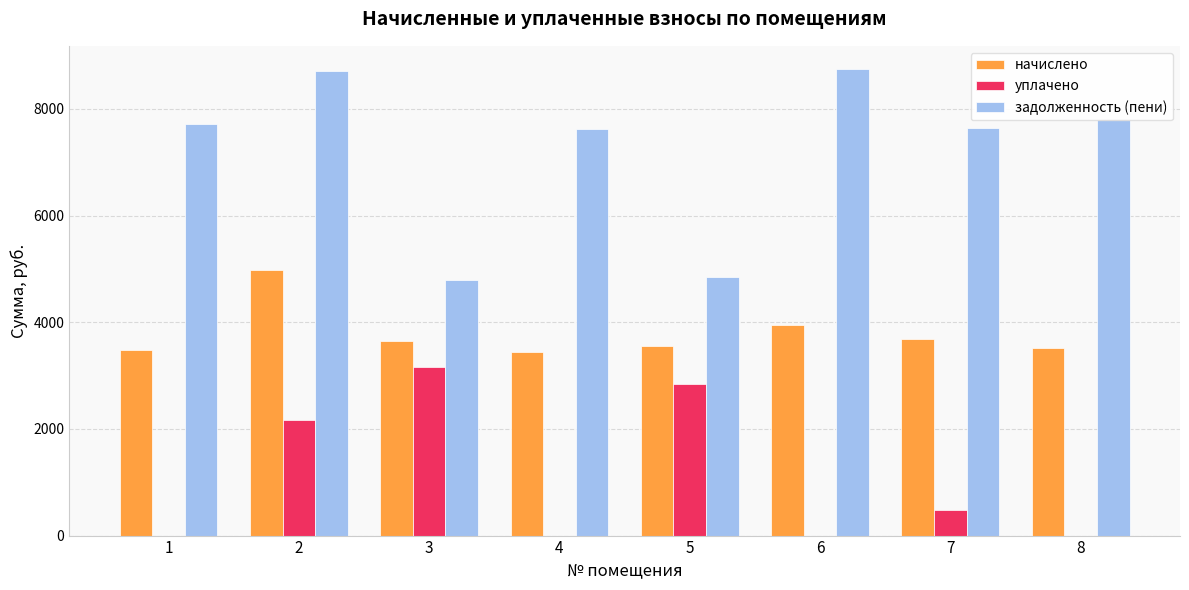

What is the total value across all series at 1?

11189.5